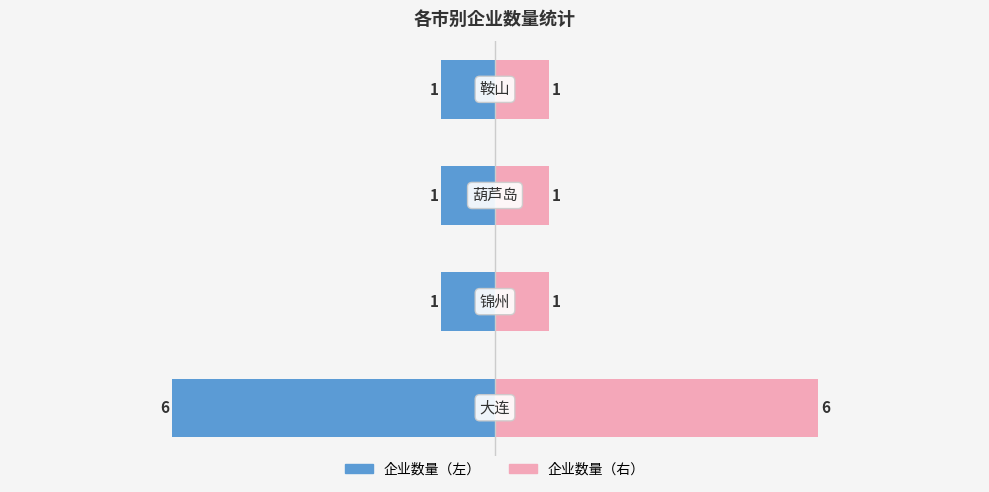

Are the bars horizontal?

Yes